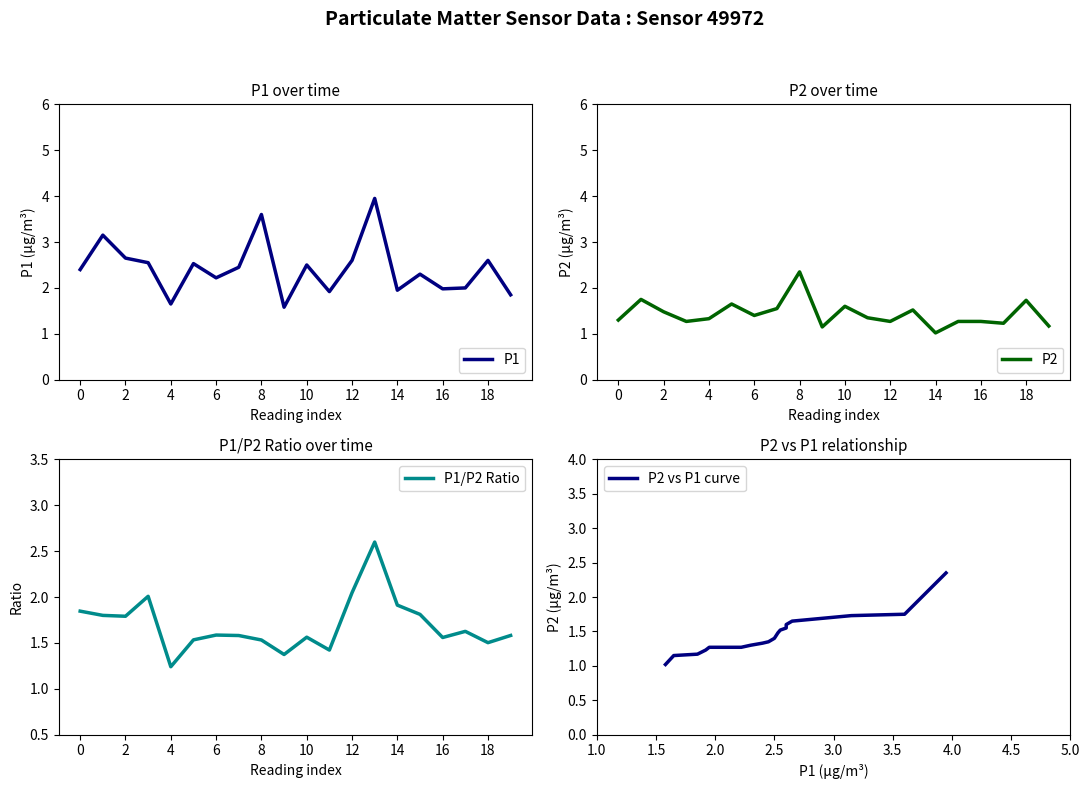

What is the sum of all P1/P2 Ratio values?

33.9